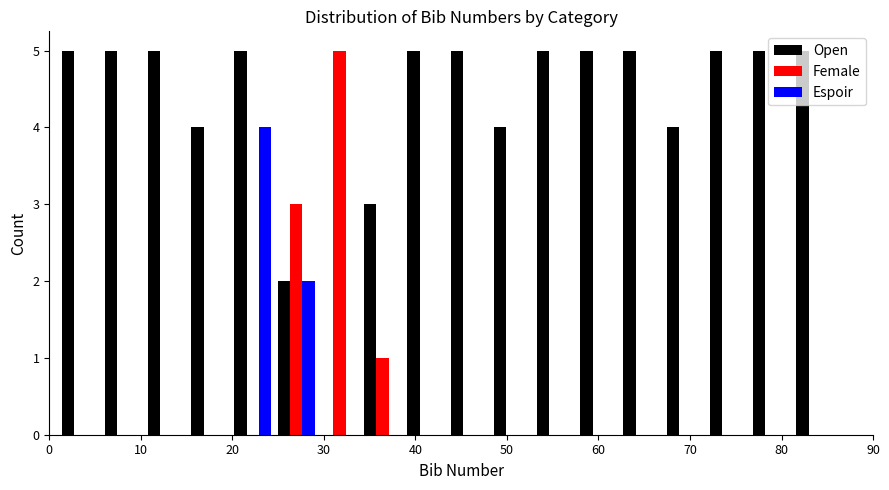

Reading left to right, list every range on the x-axis with the height of the bar of each series over it. Neither the bar edges nor the heights are printed on the chart, so give them approximately, as read against the axes.

1 to 6: Open=5	Female=0	Espoir=0
6 to 10: Open=5	Female=0	Espoir=0
10 to 15: Open=5	Female=0	Espoir=0
15 to 20: Open=4	Female=0	Espoir=0
20 to 25: Open=5	Female=0	Espoir=4
25 to 29: Open=2	Female=3	Espoir=2
29 to 34: Open=0	Female=5	Espoir=0
34 to 39: Open=3	Female=1	Espoir=0
39 to 44: Open=5	Female=0	Espoir=0
44 to 48: Open=5	Female=0	Espoir=0
48 to 53: Open=4	Female=0	Espoir=0
53 to 58: Open=5	Female=0	Espoir=0
58 to 62: Open=5	Female=0	Espoir=0
62 to 67: Open=5	Female=0	Espoir=0
67 to 72: Open=4	Female=0	Espoir=0
72 to 77: Open=5	Female=0	Espoir=0
77 to 81: Open=5	Female=0	Espoir=0
81 to 86: Open=5	Female=0	Espoir=0